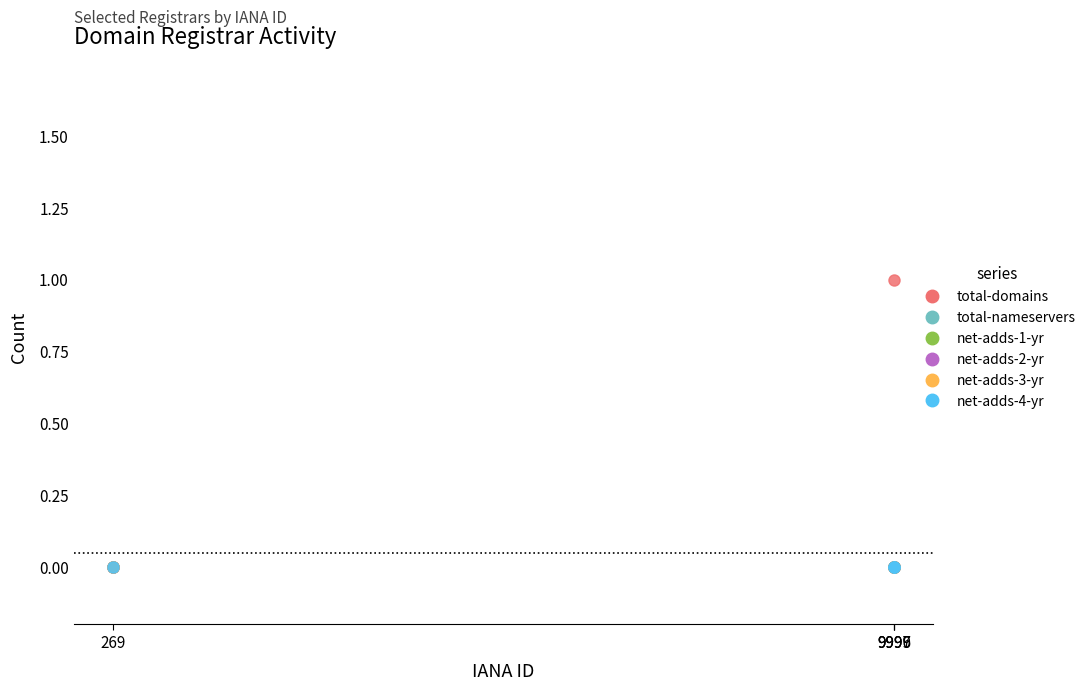

Is the value of net-adds-2-yr at 9997 greater than the value of total-nameservers at 269?

No